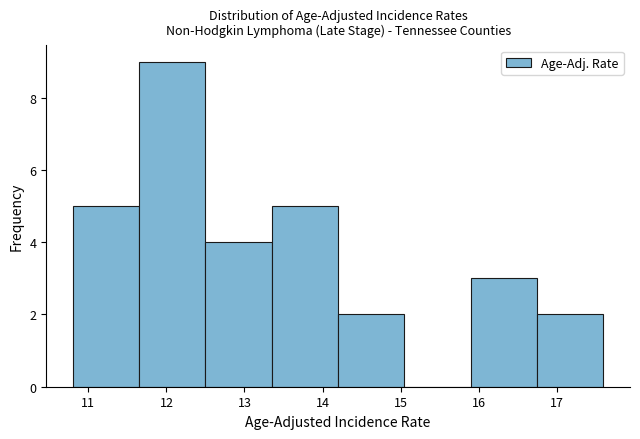

Which range on the x-axis has the tallest bar?

11.65 to 12.50